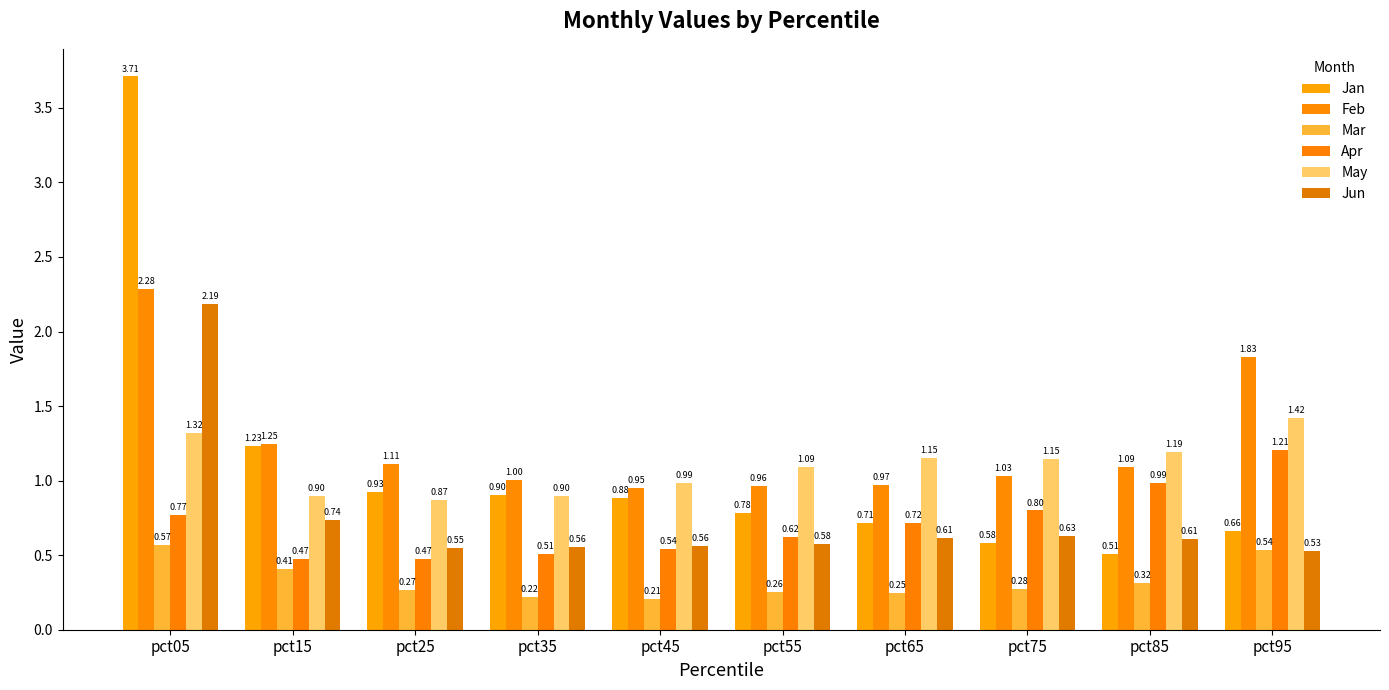

Between pct55 and pct85, which series saw the biggest shift?

Apr